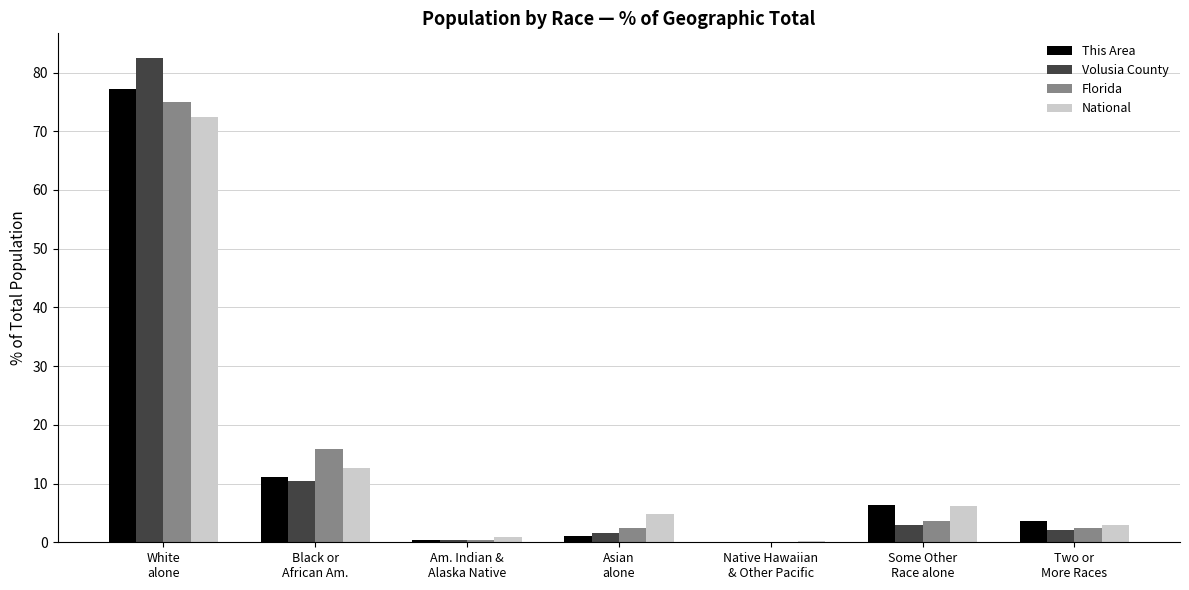

What are all the series names shown in the legend?

This Area, Volusia County, Florida, National